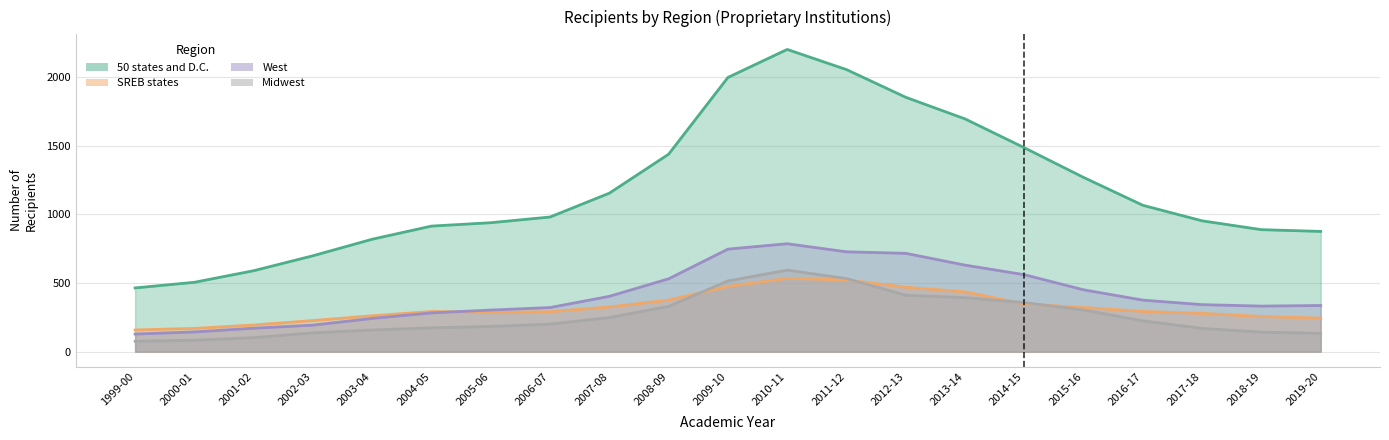

Reading right to left, list all the values displayed in this chart.

50 states and D.C.: 2019-20=875.9	2018-19=888.7	2017-18=953.0	2016-17=1066.3	2015-16=1269.3	2014-15=1485.6	2013-14=1695.8	2012-13=1853.4	2011-12=2055.1	2010-11=2201.9	2009-10=1997.8	2008-09=1438.6	2007-08=1154.6	2006-07=981.0	2005-06=939.4	2004-05=914.8	2003-04=819.0	2002-03=698.6	2001-02=589.6	2000-01=505.2	1999-00=464.2
SREB states: 2019-20=244.3	2018-19=256.0	2017-18=278.6	2016-17=293.0	2015-16=321.4	2014-15=347.9	2013-14=435.2	2012-13=469.2	2011-12=522.6	2010-11=534.0	2009-10=474.4	2008-09=375.7	2007-08=325.4	2006-07=291.1	2005-06=286.4	2004-05=292.7	2003-04=261.3	2002-03=226.7	2001-02=193.9	2000-01=169.2	1999-00=158.0
West: 2019-20=336.2	2018-19=331.8	2017-18=342.4	2016-17=375.3	2015-16=450.5	2014-15=560.7	2013-14=630.3	2012-13=716.3	2011-12=727.4	2010-11=786.2	2009-10=746.9	2008-09=530.6	2007-08=403.0	2006-07=321.2	2005-06=302.9	2004-05=282.2	2003-04=242.0	2002-03=193.0	2001-02=170.7	2000-01=143.6	1999-00=128.0
Midwest: 2019-20=133.3	2018-19=142.3	2017-18=169.0	2016-17=224.4	2015-16=303.3	2014-15=357.5	2013-14=393.4	2012-13=410.8	2011-12=532.3	2010-11=593.9	2009-10=515.2	2008-09=329.9	2007-08=248.4	2006-07=200.2	2005-06=183.5	2004-05=173.5	2003-04=157.6	2002-03=136.8	2001-02=102.0	2000-01=83.2	1999-00=75.3